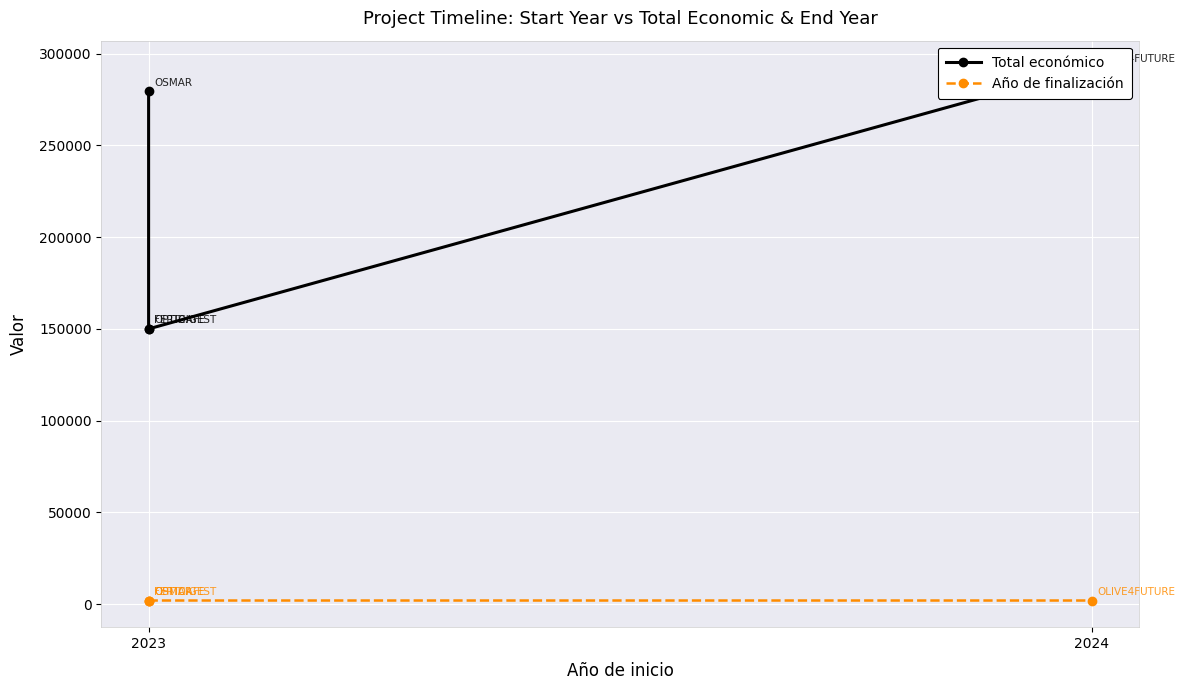

Is the value of Año de finalización at 2024 greater than the value of Total económico at 2024?

No